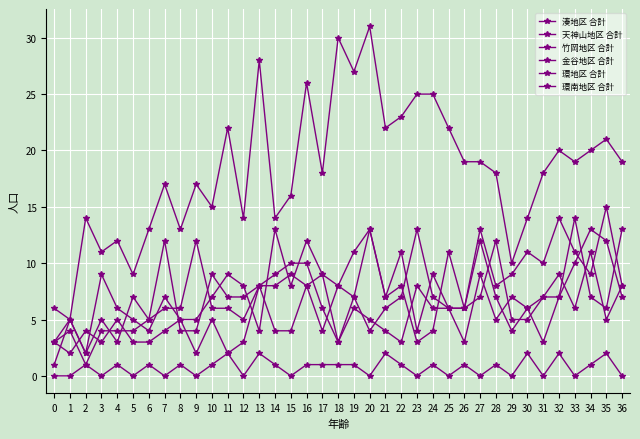

What is the average value of the 天神山地区 合計 series?

7